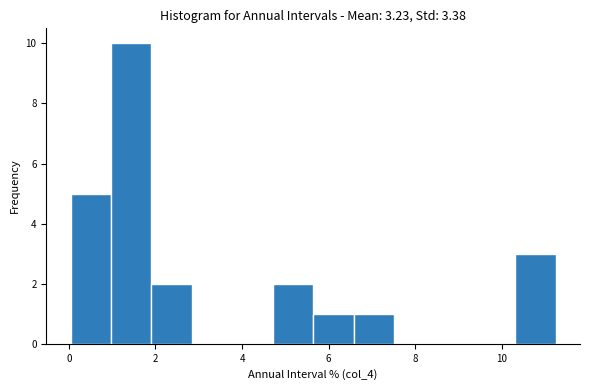

Reading left to right, transcribe this chart: for each bar, give the range it covers on the x-axis and its height. Neither the bar edges nor the heights are printed on the chart, so give them approximately, as read against the axes.

0.0 to 1.0: 5
1.0 to 2.0: 10
2.0 to 2.8: 2
2.8 to 3.8: 0
3.8 to 4.8: 0
4.8 to 5.6: 2
5.6 to 6.6: 1
6.6 to 7.6: 1
7.6 to 8.4: 0
8.4 to 9.4: 0
9.4 to 10.4: 0
10.4 to 11.2: 3